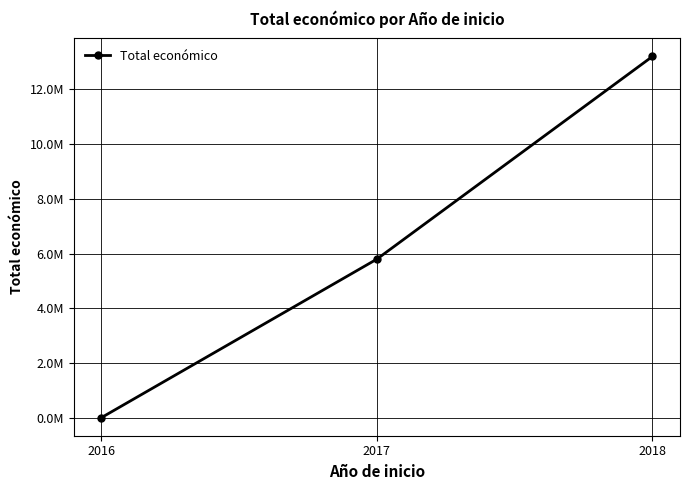

Does the chart have visible grid lines?

Yes